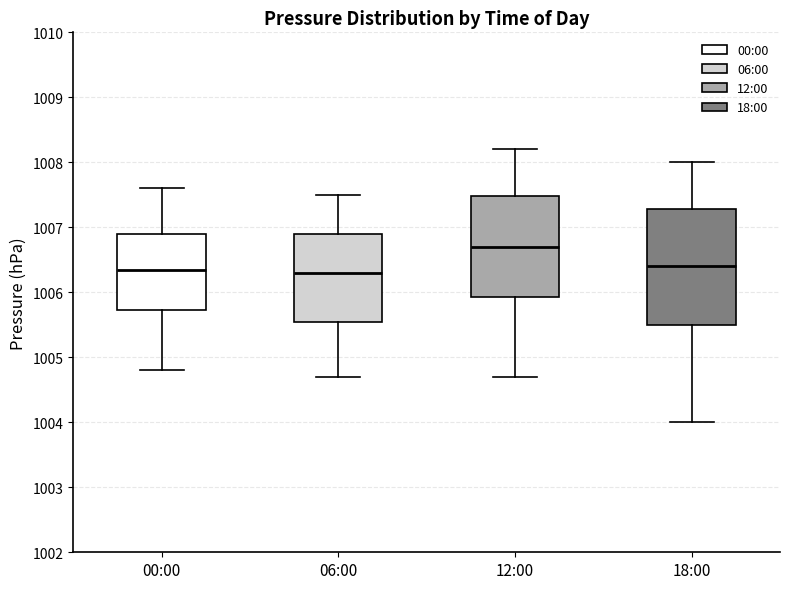

Where is the lower edge of the box for 00:00 on the y-axis? The values are not printed on the chart, so give them approximately, as read against the axis.

1005.7